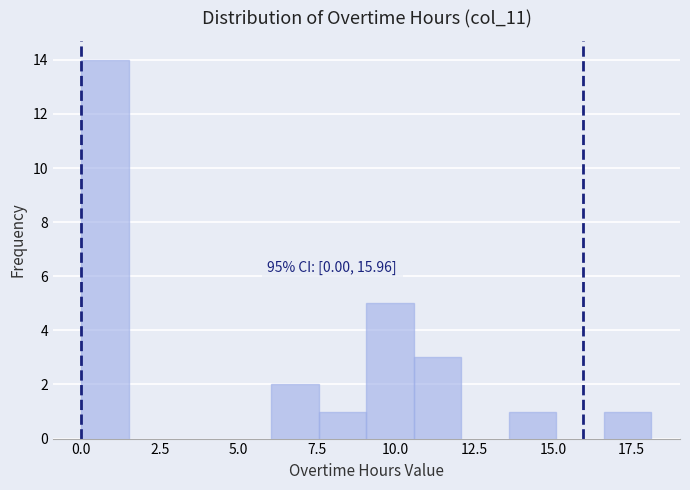

Read against the x-axis, roughly where is the centre of the tallest bar?

1.0